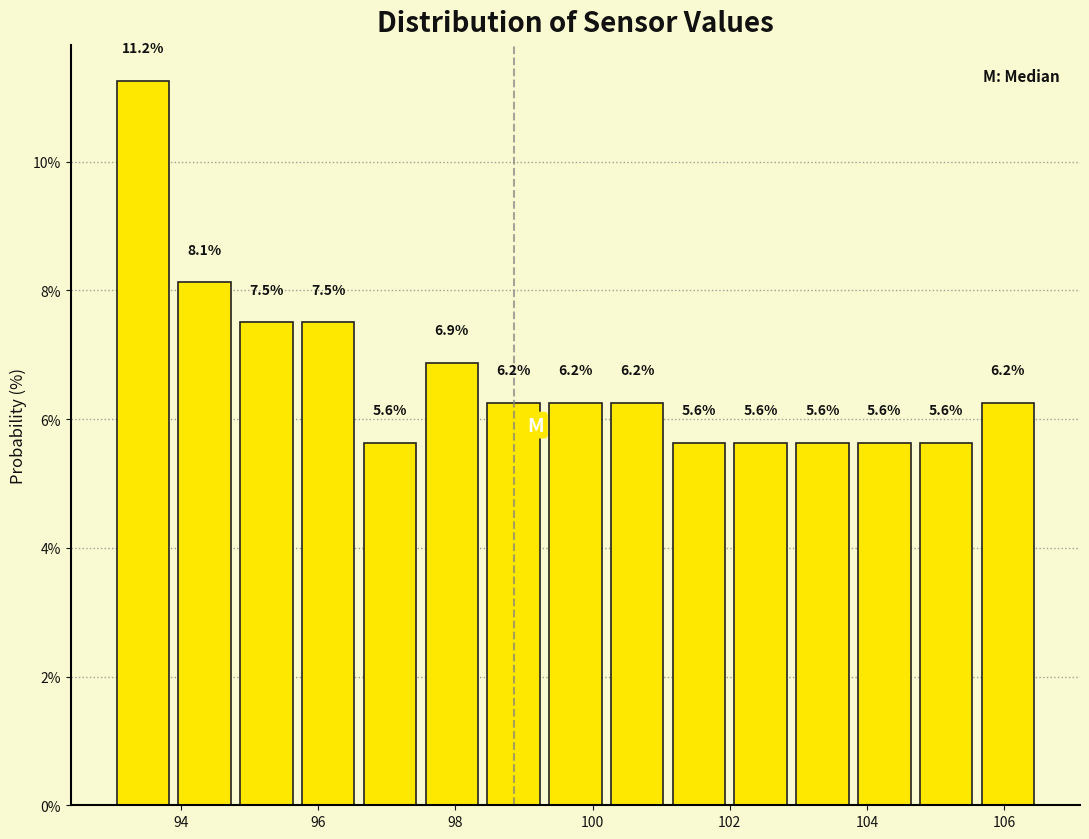

Reading left to right, list every bar in this chart as the range it spans on the x-axis followed by its height. The bar edges are not printed on the chart, so give them approximately, as read against the axis.

93.0 to 93.9: 11.2
93.9 to 94.8: 8.1
94.8 to 95.7: 7.5
95.7 to 96.6: 7.5
96.6 to 97.5: 5.6
97.5 to 98.4: 6.9
98.4 to 99.3: 6.2
99.3 to 100.2: 6.2
100.2 to 101.1: 6.2
101.1 to 102.0: 5.6
102.0 to 102.9: 5.6
102.9 to 103.8: 5.6
103.8 to 104.7: 5.6
104.7 to 105.6: 5.6
105.6 to 106.5: 6.2